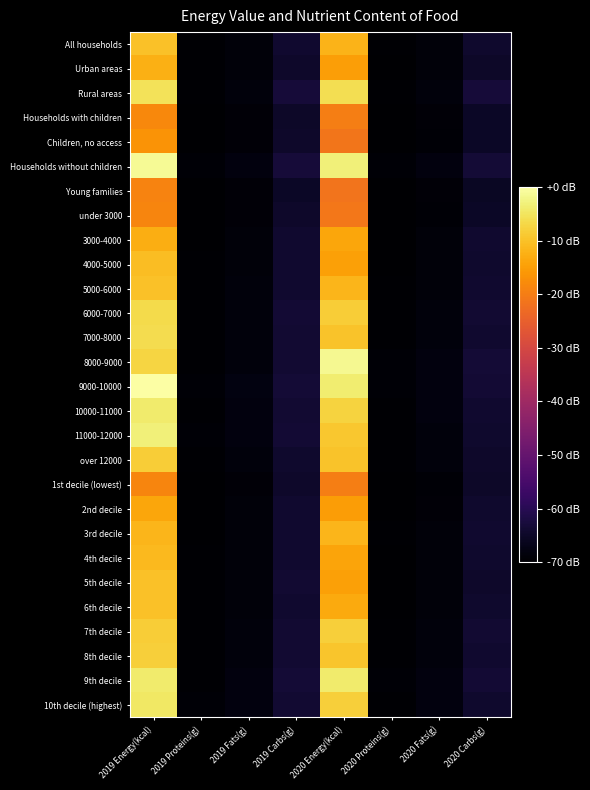

At which category is the sum across all series the highest?

2019 Energy(kcal)